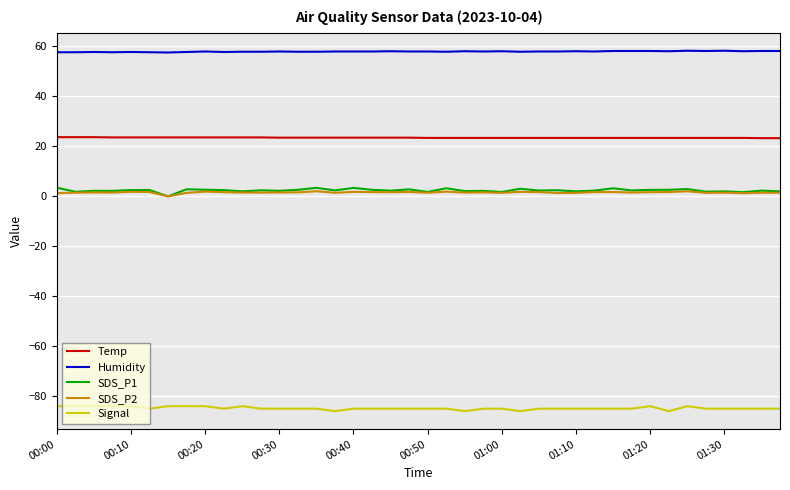

What is the highest value of the SDS_P1 series?

3.5